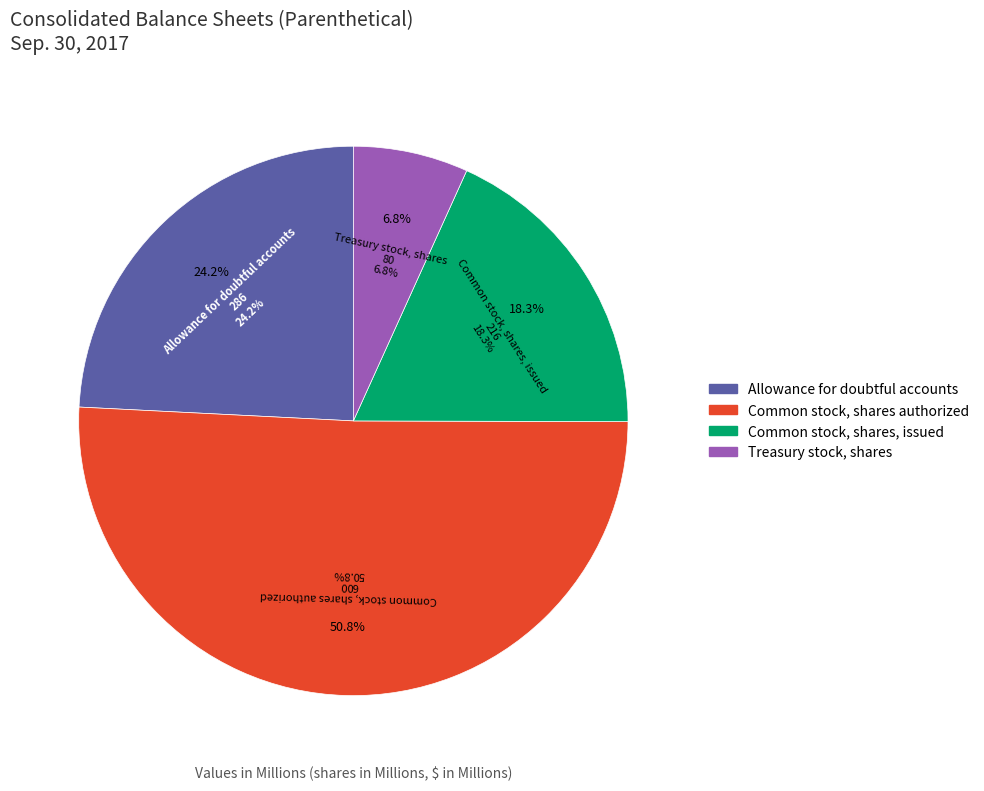

Count the number of slices in the pie.

4